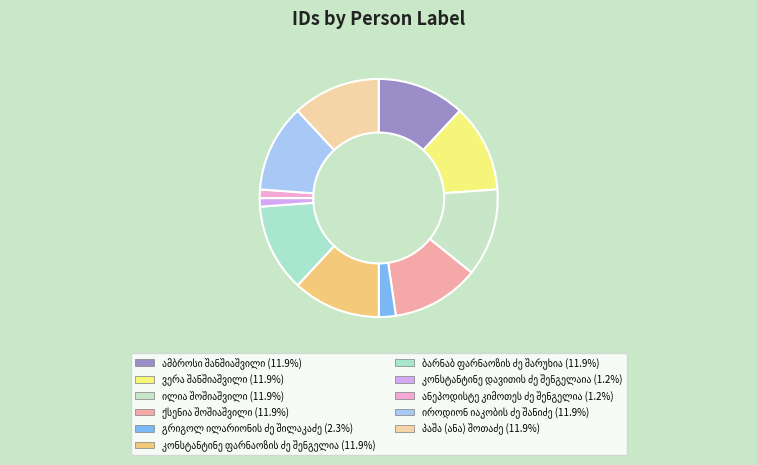

How many segments does this pie chart have?

11